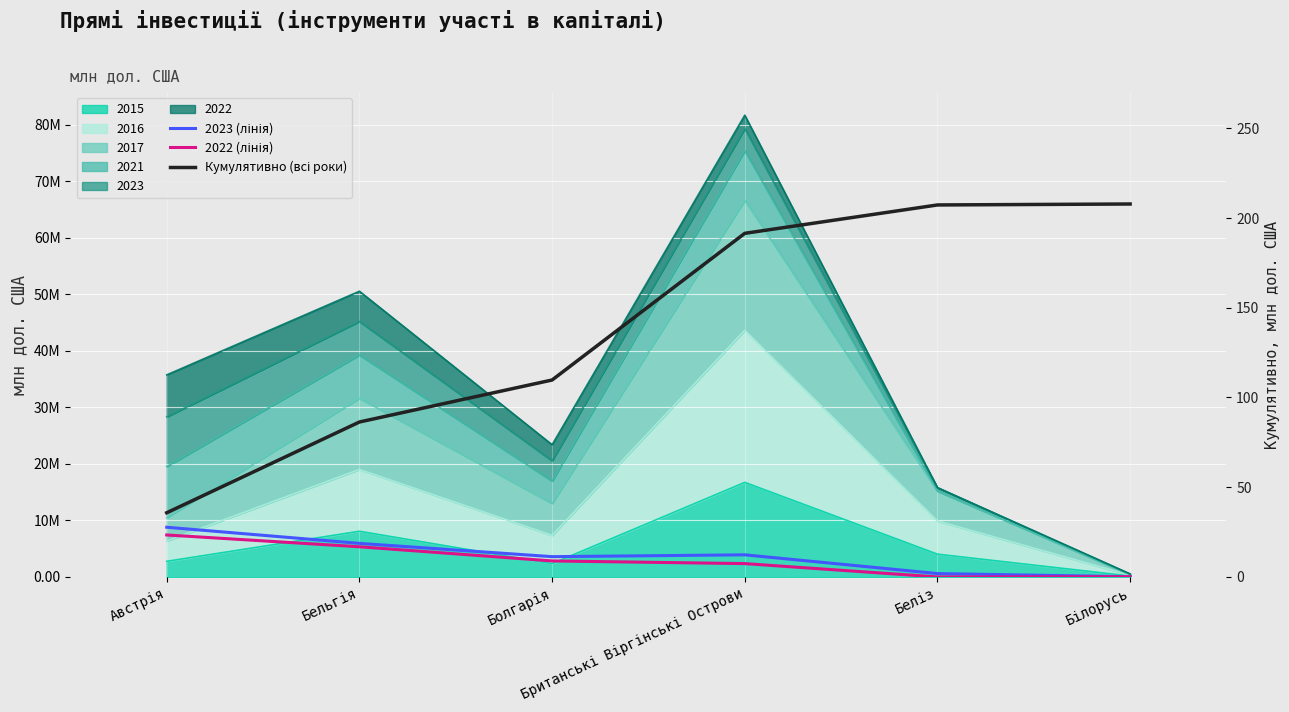

True or false: 2022 (лінія) and Кумулятивно (всі роки) intersect in this chart.

False